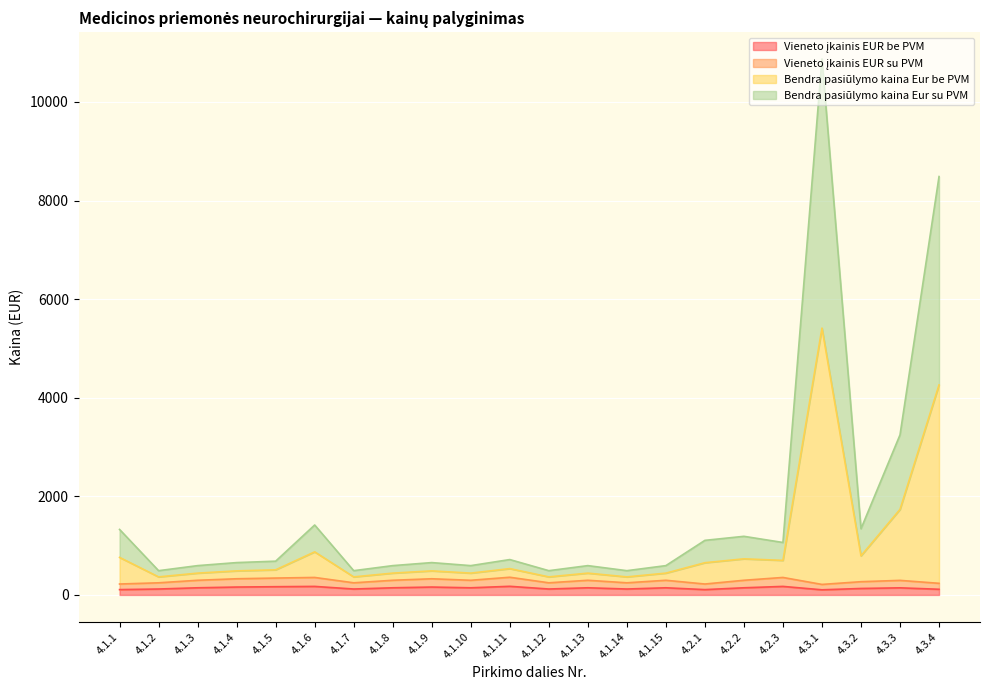

What is the greatest value displayed?

10873.2